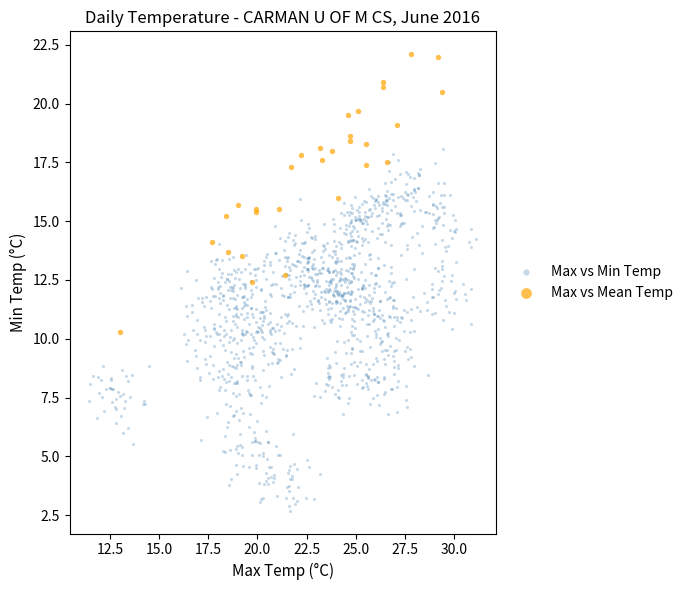

Which series contains the highest Y value?

Max vs Mean Temp